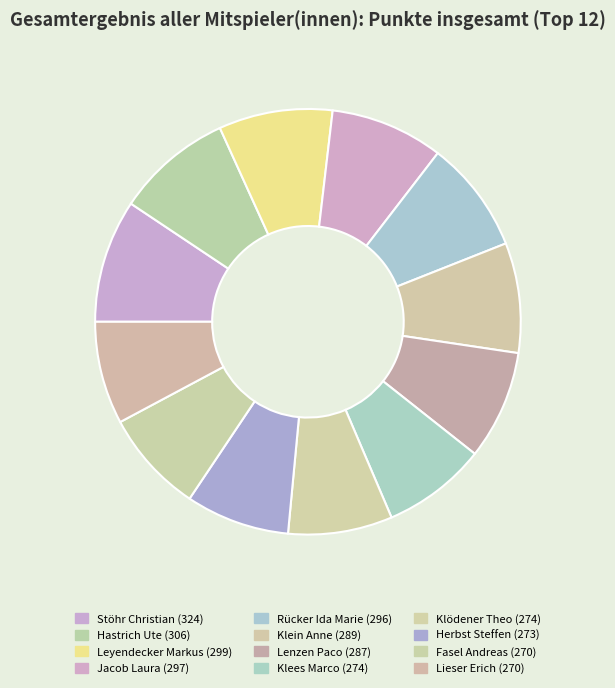

To the nearest percent, what is the combined percentage of Leyendecker Markus and Stöhr Christian?

18%